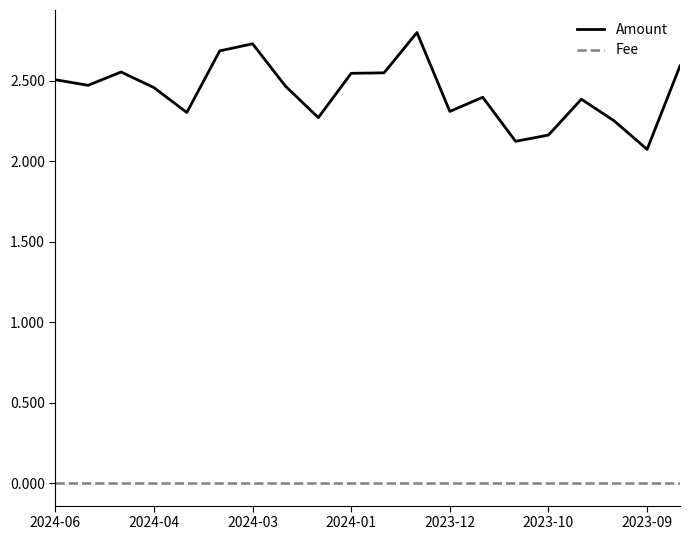

Which series has the widest spread of values?

Amount